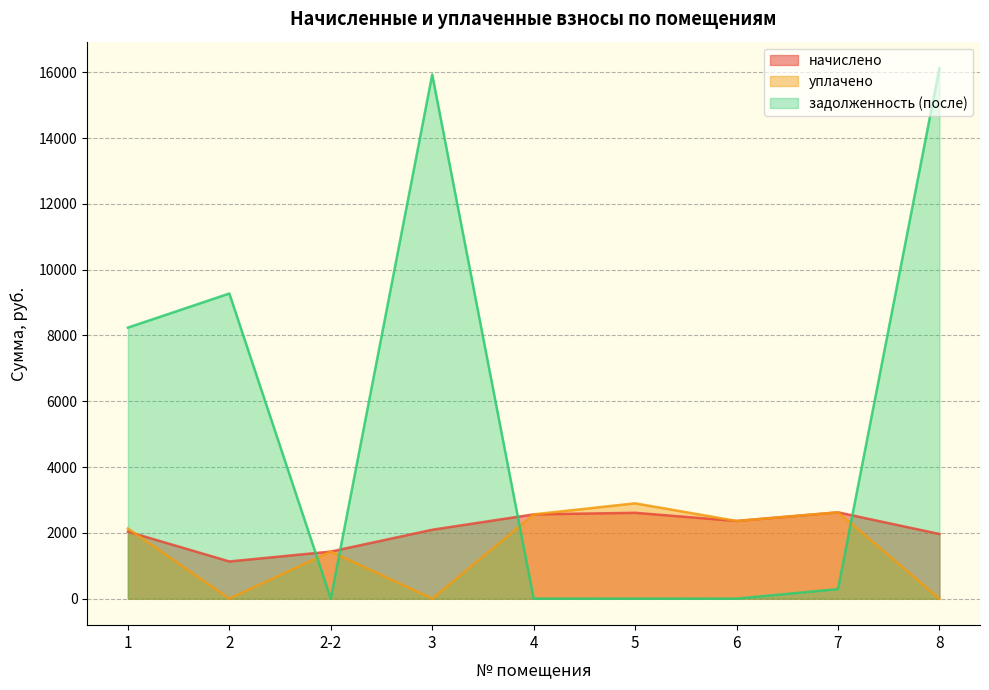

Does the chart display data point markers on the line(s)?

No